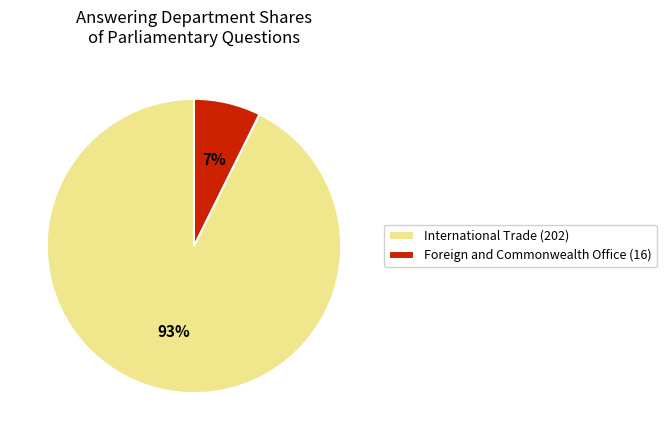

True or false: Foreign and Commonwealth Office (16) accounts for 7% of the total.

True